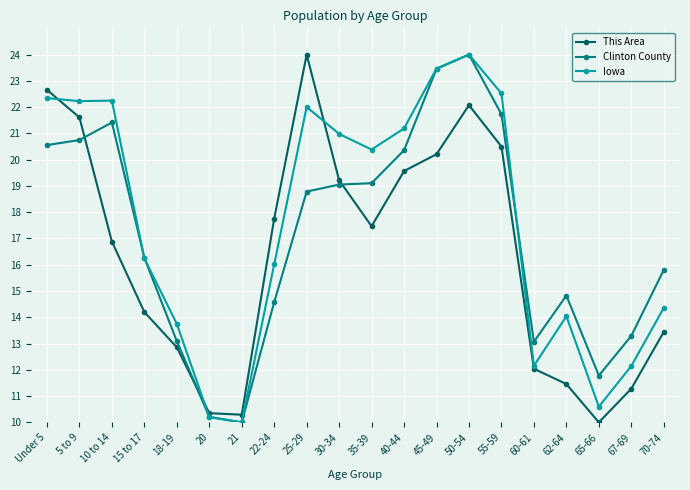

What is the label of the 1st point from the right?

70-74